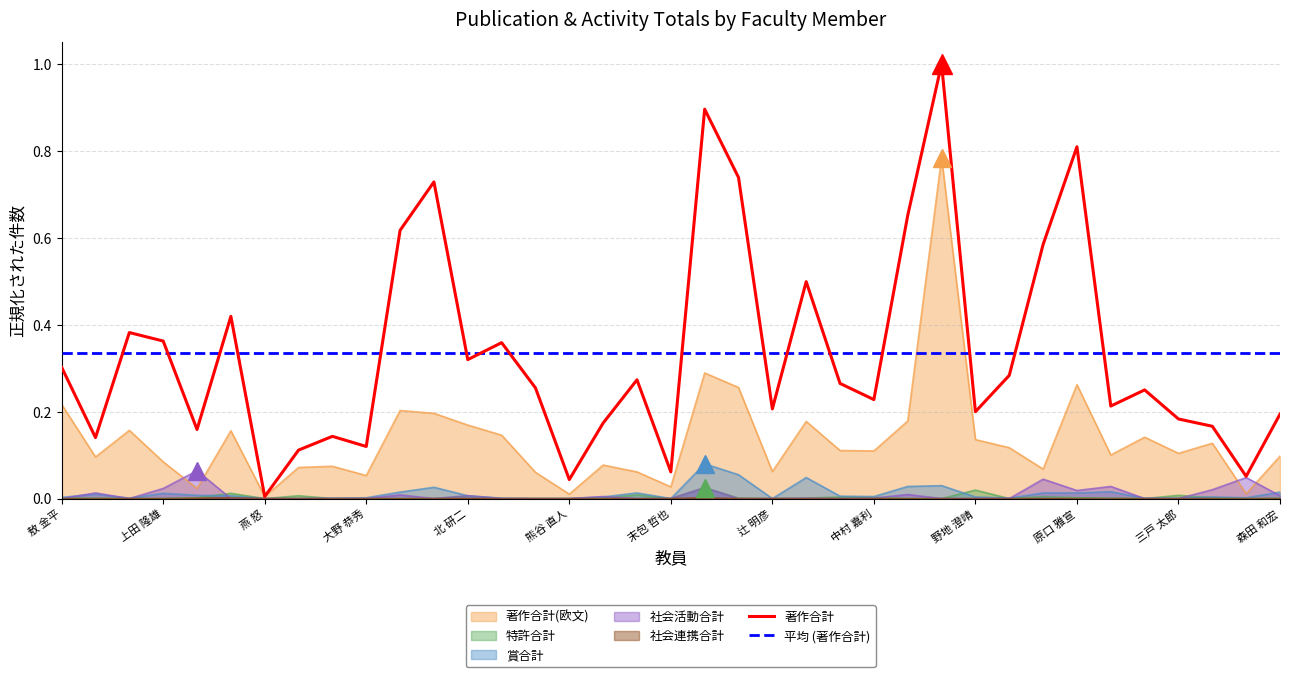

Which category has the highest value in the 特許合計 series?

杉山 茂